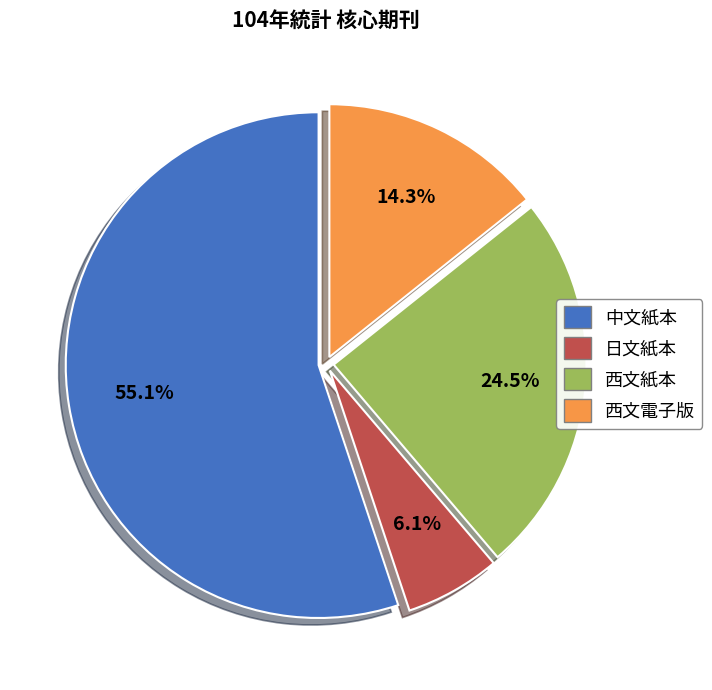

To the nearest percent, what portion does 西文電子版 represent?

14%